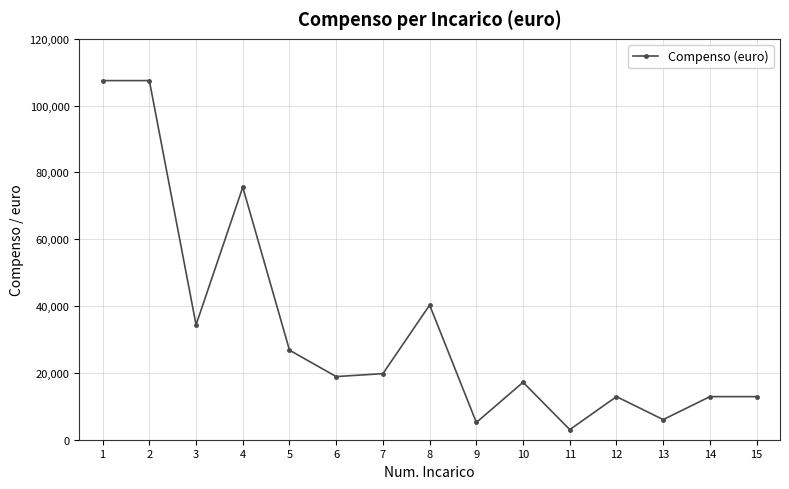

Reading left to right, what are all the values shown in this chart?

1=107500	2=107500	3=34400	4=75600	5=26800	6=18900	7=19780	8=40310	9=5166	10=17200	11=3024	12=12900	13=6020	14=12900	15=12900